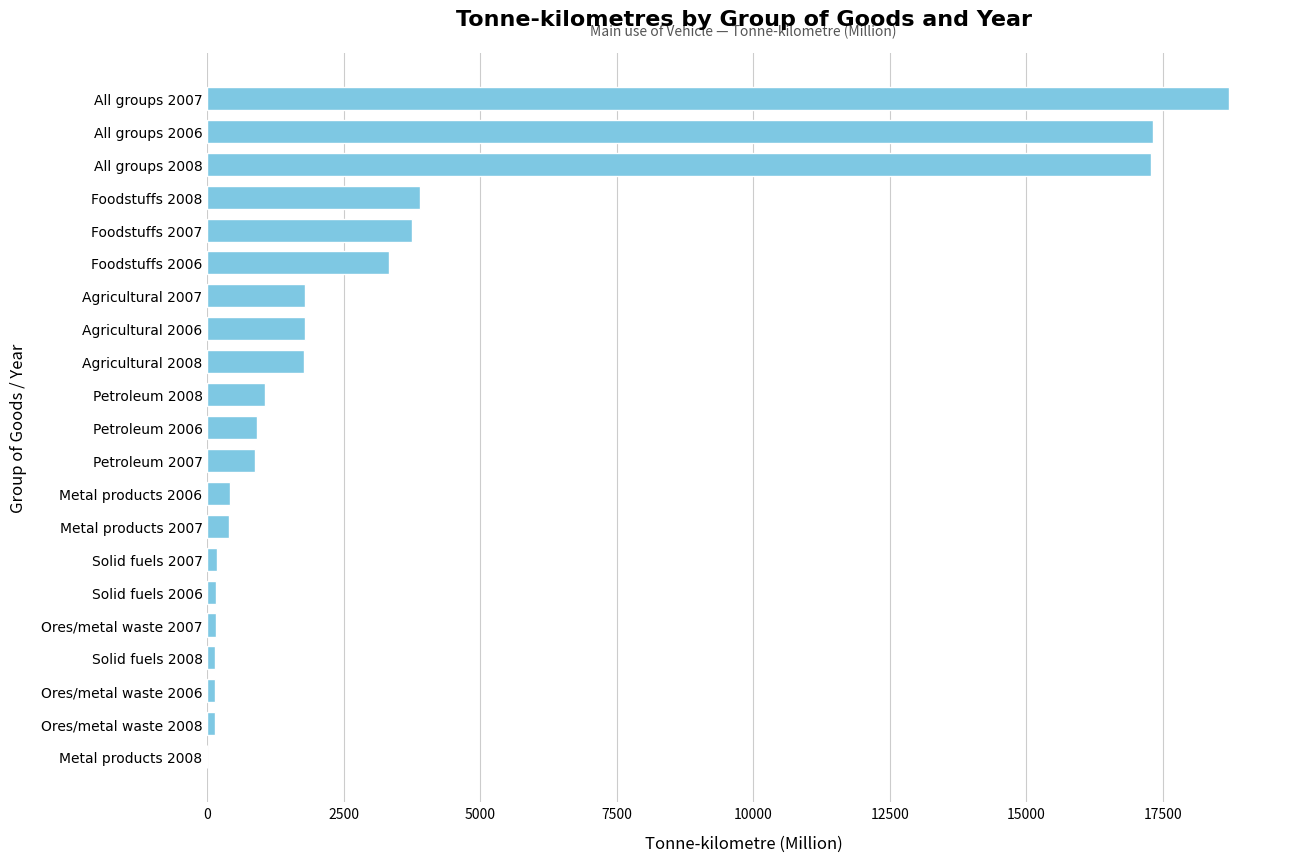

The chart shows a value of 880 at Agricultural 2008. True or false?

False